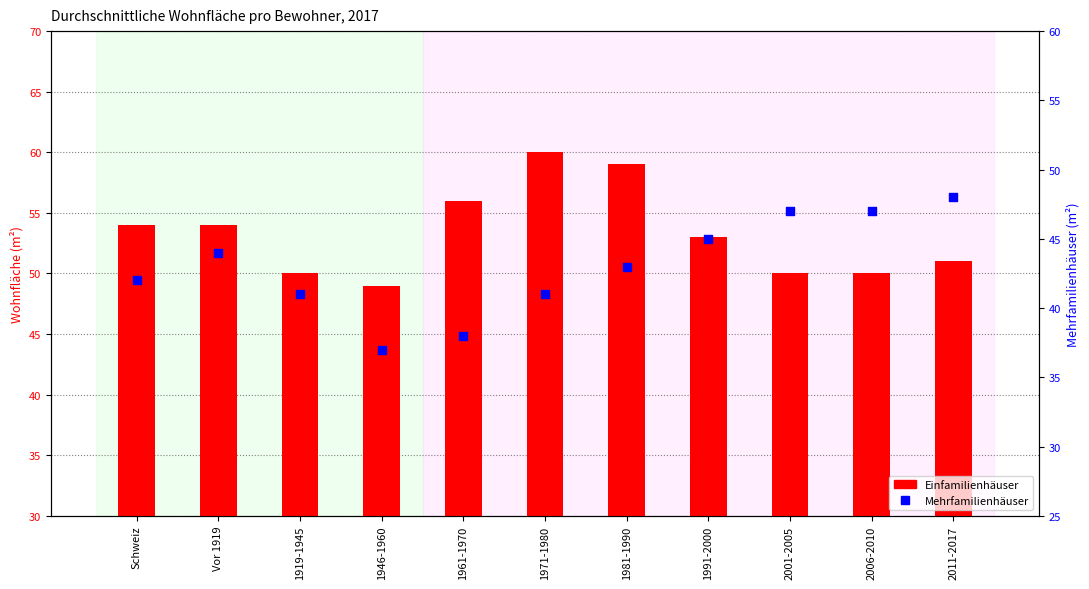

Is the value of Mehrfamilienhäuser at 2006-2010 greater than the value of Einfamilienhäuser at 1946-1960?

No